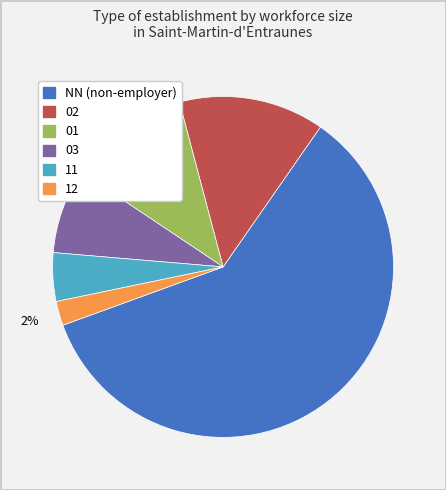

Rank the categories by value from lowest to highest.

12, 11, 03, 01, 02, NN